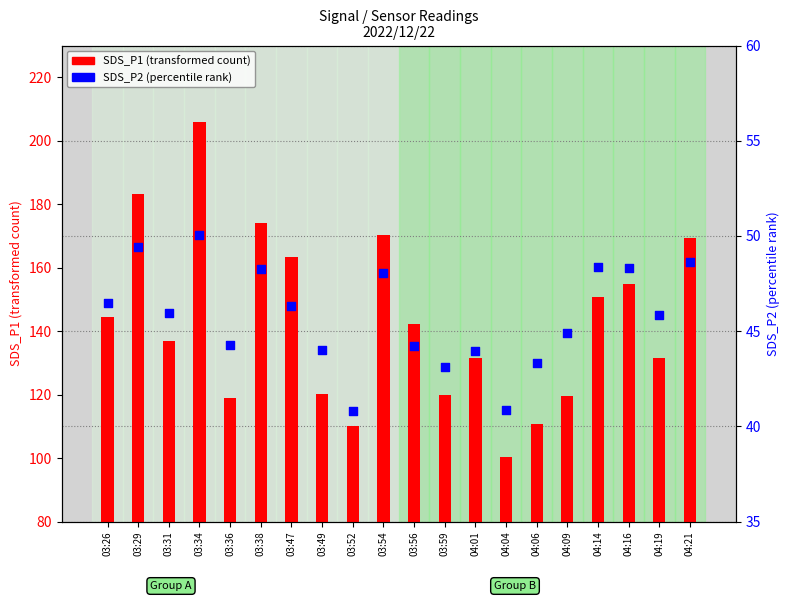

Which series has the widest spread of Y values?

SDS_P1